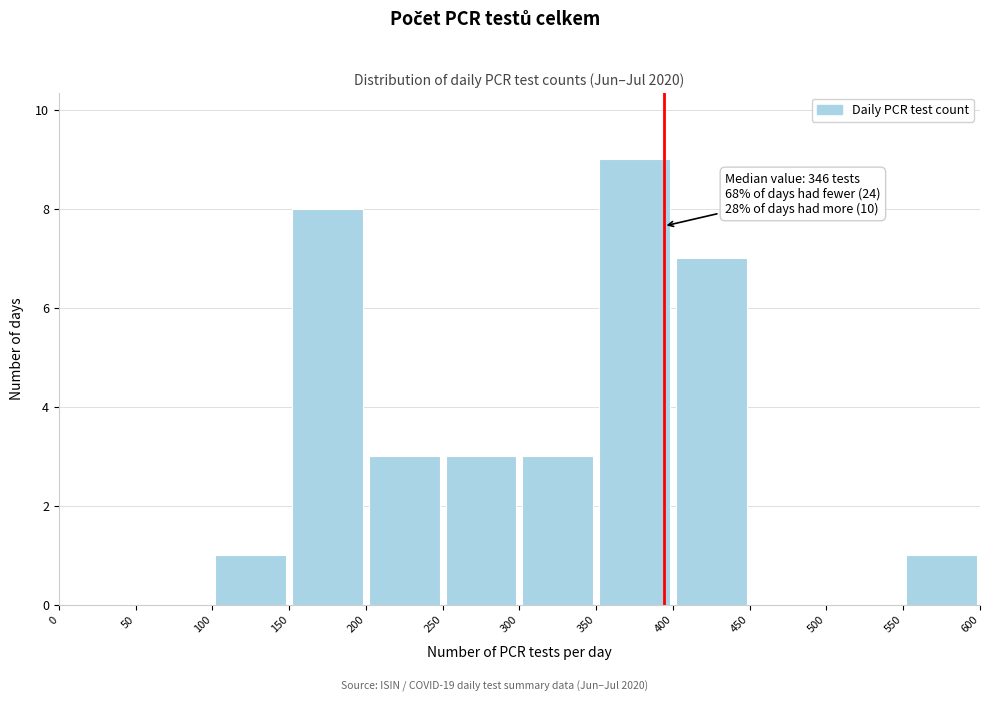

Over which range of the x-axis is the bar tallest?

350 to 400